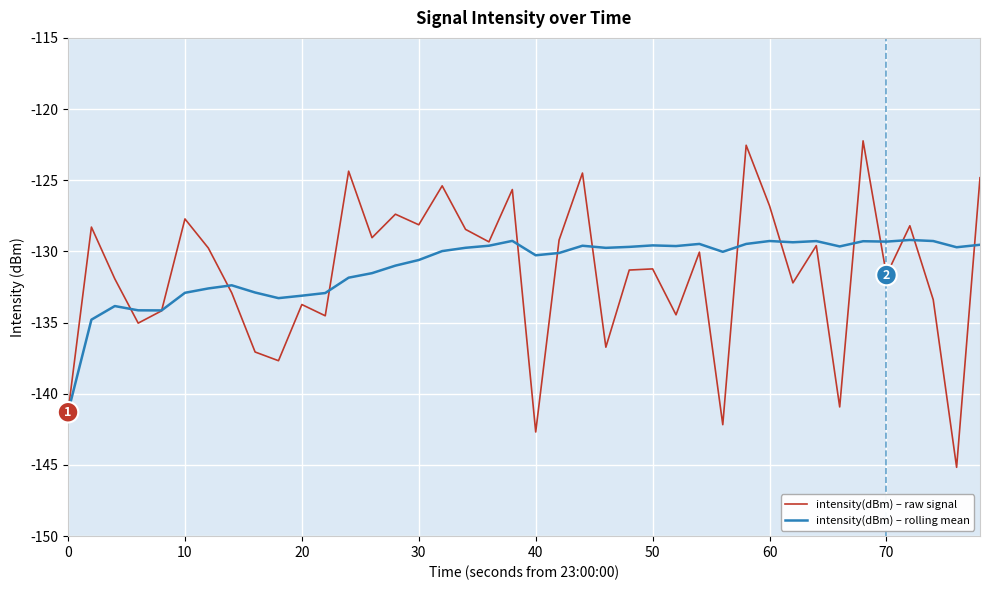

Which series has the widest spread of values?

intensity(dBm) – raw signal